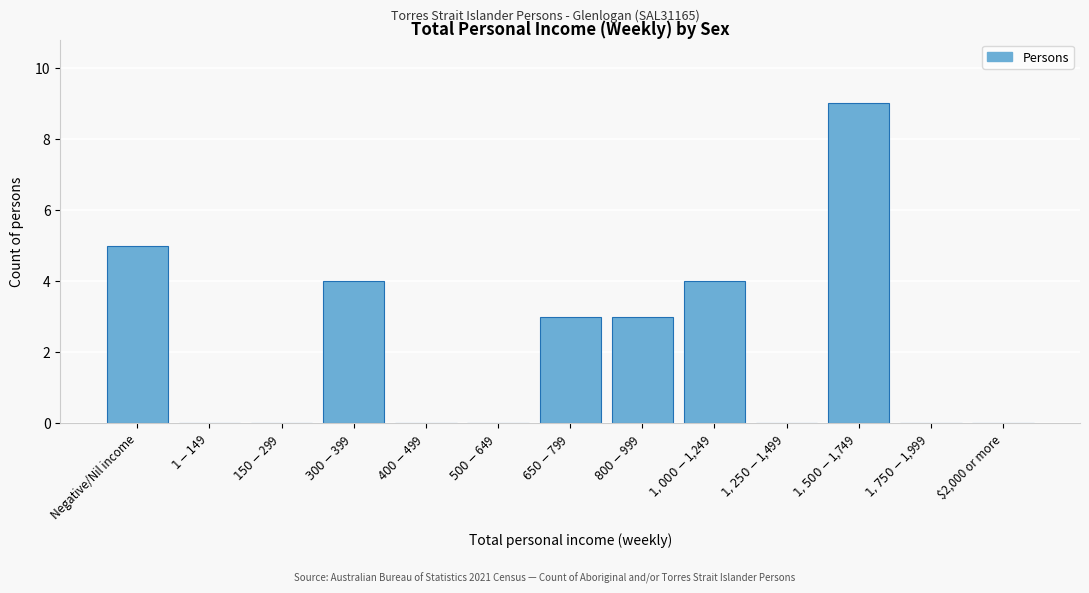

What is the maximum value shown in the chart?

9